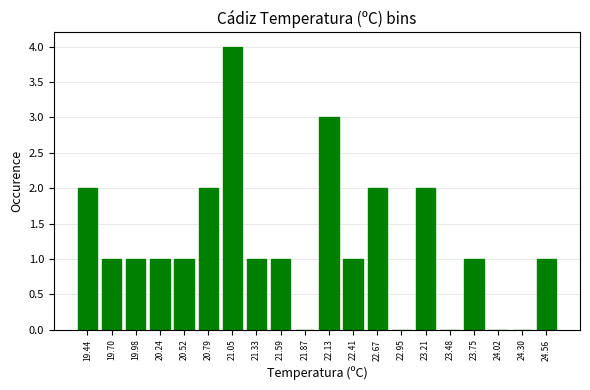

What is the height of the bar covering 19.84 to 20.11 on the x-axis? Neither the bar edges nor the heights are printed on the chart, so give them approximately, as read against the axes.

1